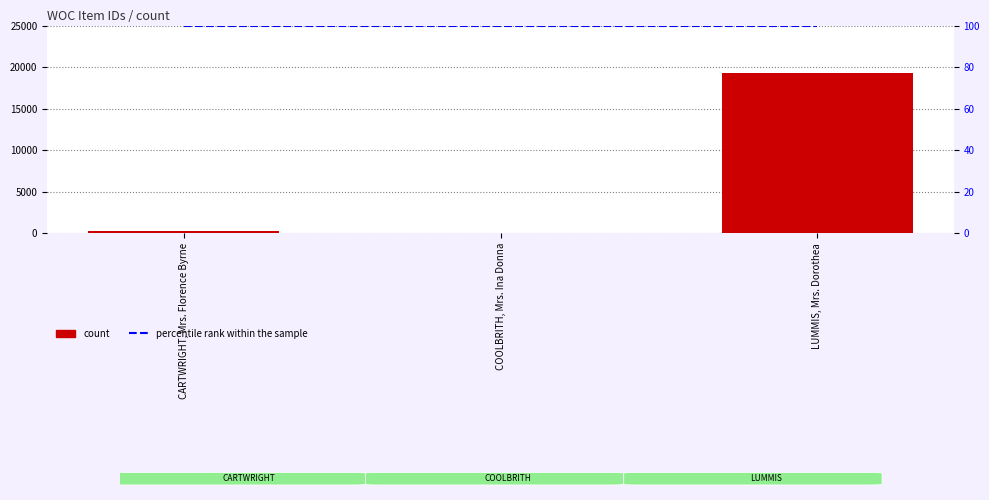

At which label is percentile rank within the sample closest to 100?

CARTWRIGHT, Mrs. Florence Byrne